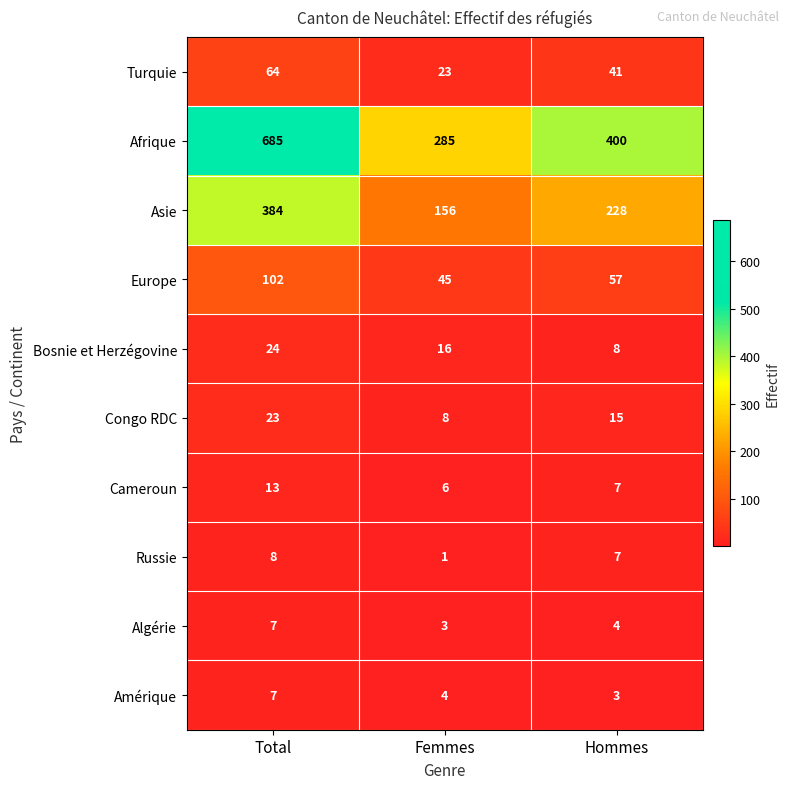

What is the sum of the Amérique values at Total and Hommes?

10